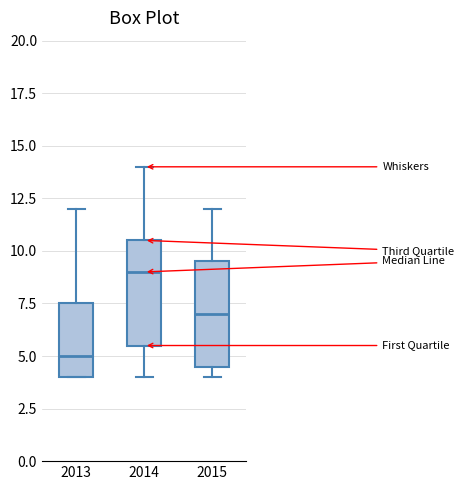

Where is the upper edge of the box at x = 2014 on the y-axis? The values are not printed on the chart, so give them approximately, as read against the axis.

10.5